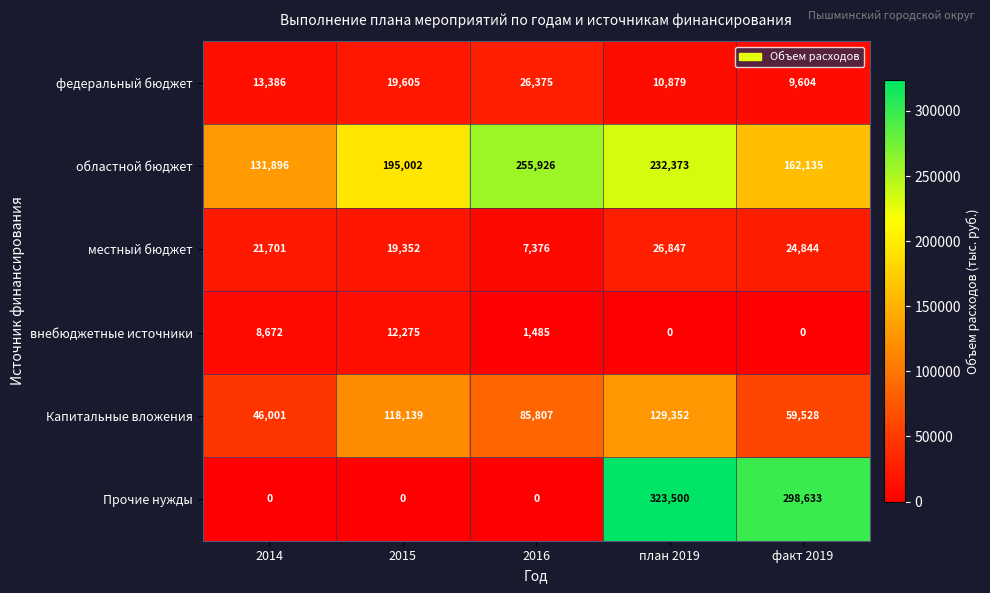

Reading right to left, extract all data points from this chart.

федеральный бюджет: 9604	10879	26375	19605	13386
областной бюджет: 162135	232373	255926	195002	131896
местный бюджет: 24844	26847	7376	19352	21701
внебюджетные источники: 0	0	1485	12275	8672
Капитальные вложения: 59528	129352	85807	118139	46001
Прочие нужды: 298633	323500	0	0	0